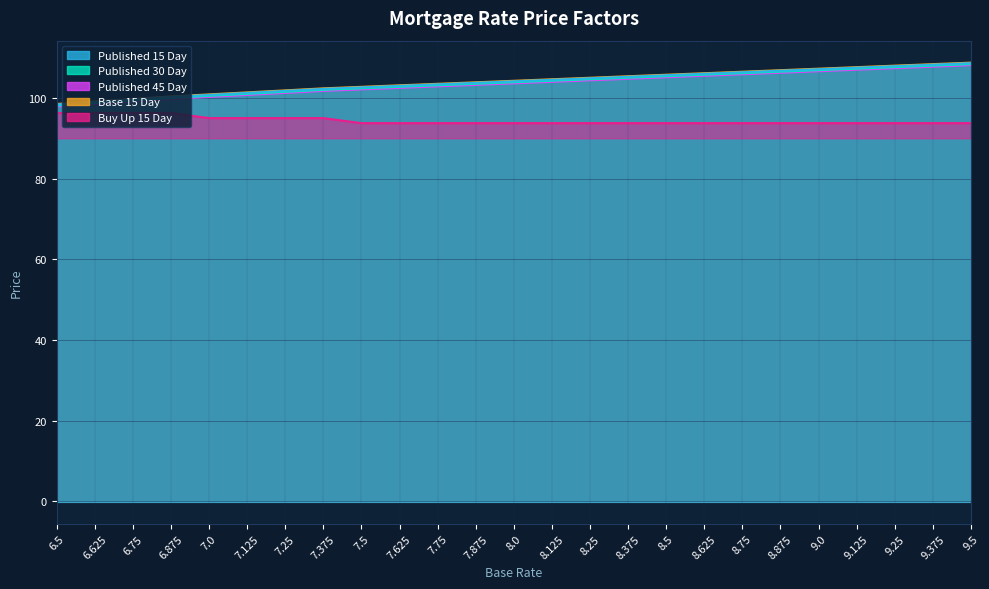

The value of Base 15 Day at 9.25 is 107.9. True or false?

True